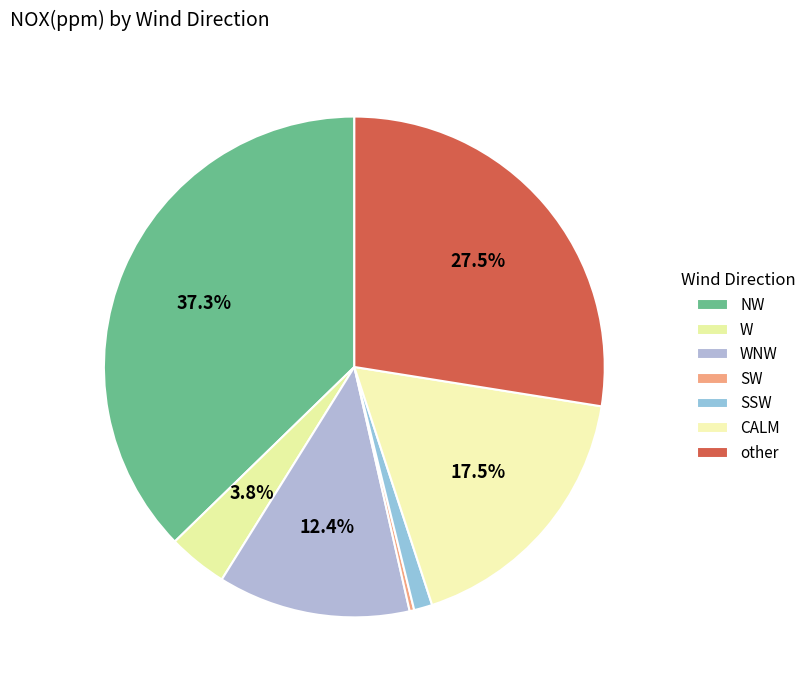

Does any single category account for the majority?

No